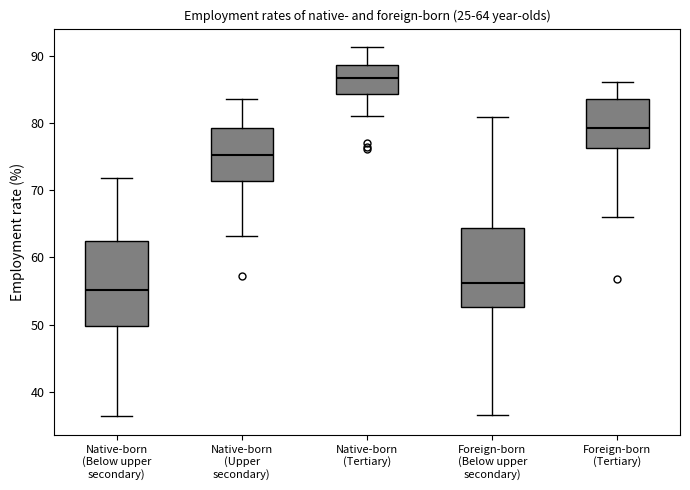

Which box's median line is the highest?

Native-born (Tertiary)